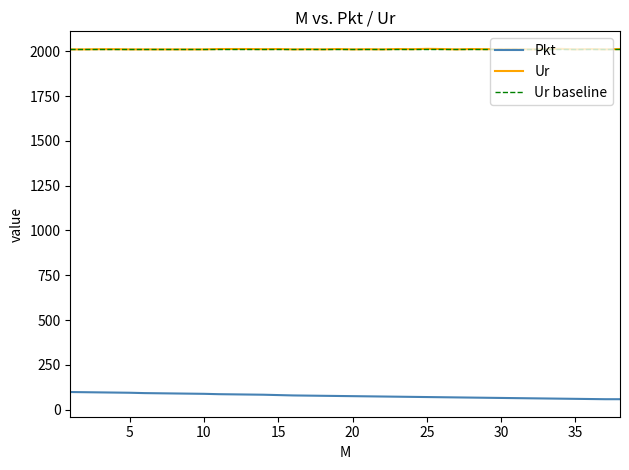

Which series has the largest total across all categories?

Ur